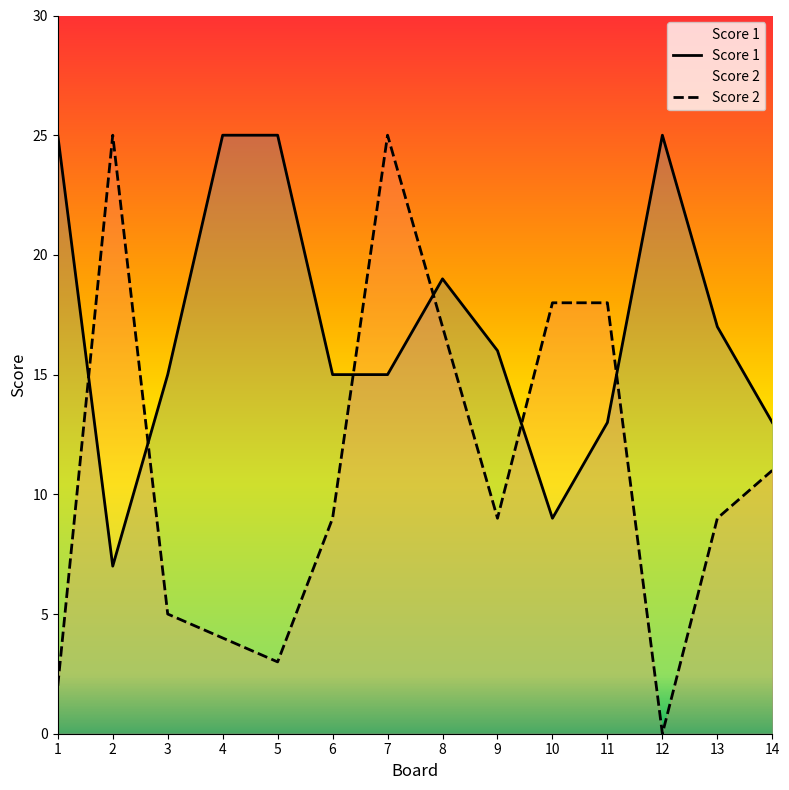

List the series in order of their peak value, highest first.

Score 2, Score 1